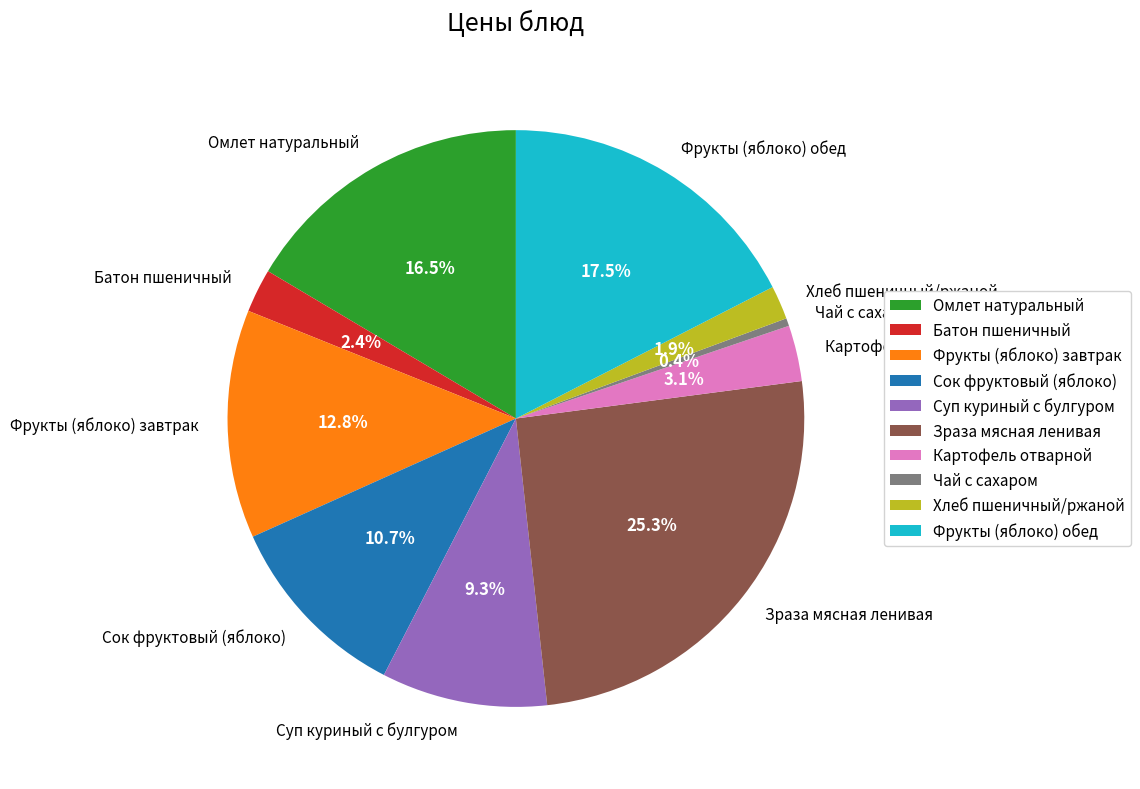

Between Суп куриный с булгуром and Картофель отварной, which is larger?

Суп куриный с булгуром